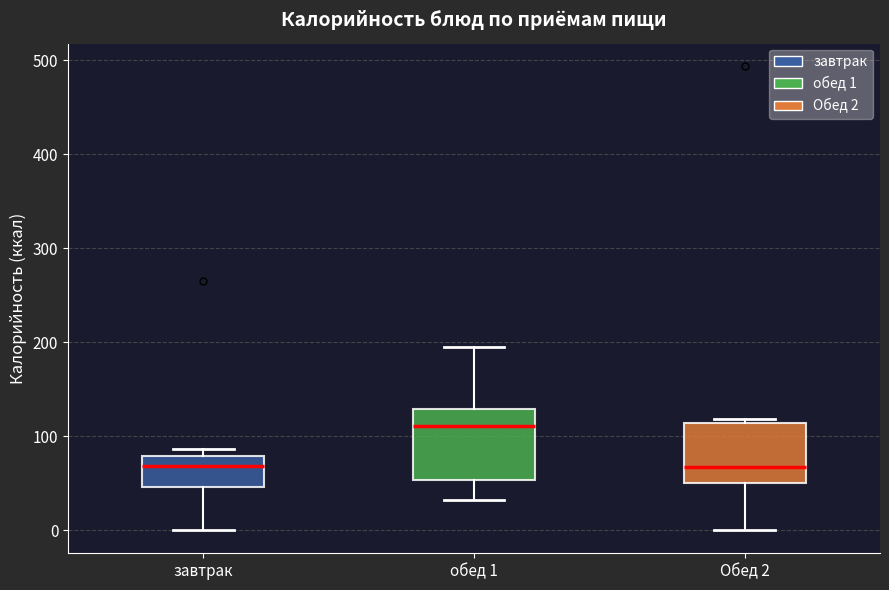

Reading left to right, transcribe this box plot: for each box, give where its median line is, the range the box spans, and where its two whiskers end, as read against the y-axis. The values are not printed on the chart, so give them approximately, as read against the axis.

завтрак: median 70, box 50 to 80, whiskers 0 to 90
обед 1: median 110, box 50 to 130, whiskers 30 to 200
Обед 2: median 70, box 50 to 110, whiskers 0 to 120